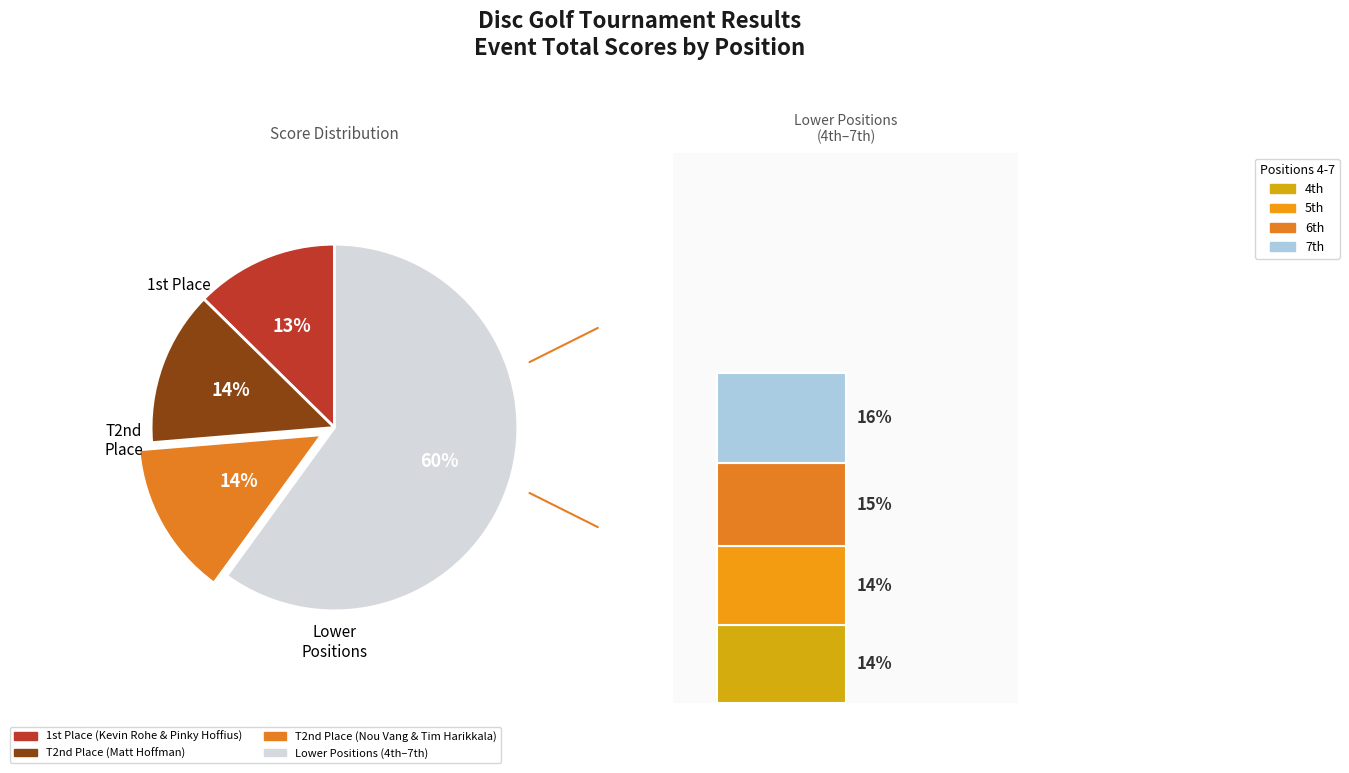

The Kevin Rohe & Pinky Hoffius slice represents 13% of the pie. True or false?

True